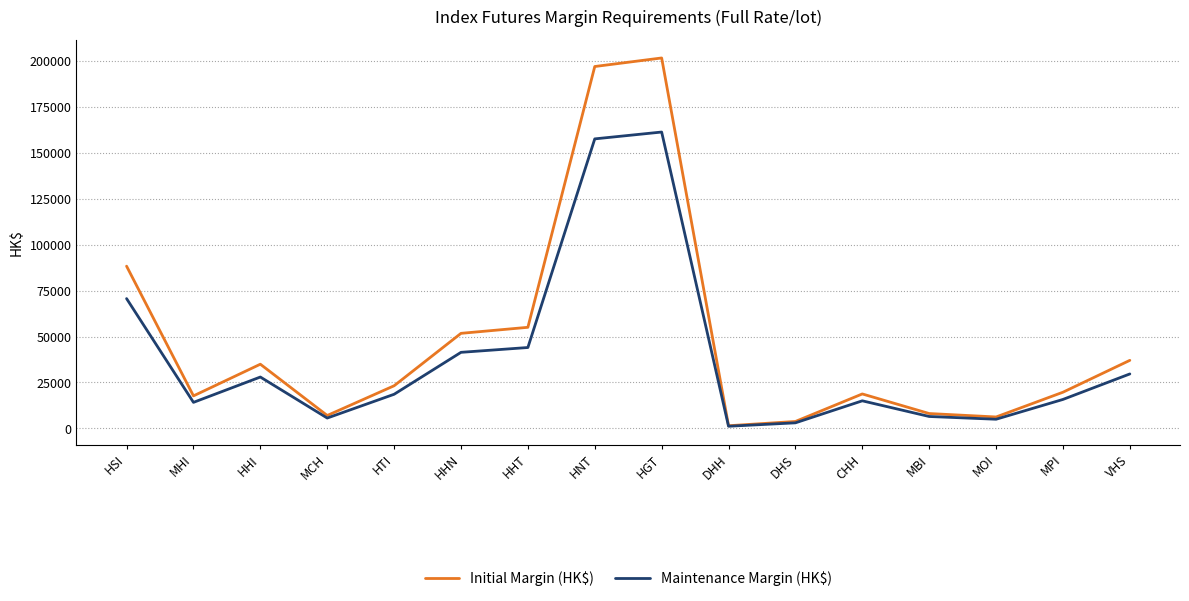

Which series changed the most between HHN and CHH?

Initial Margin (HK$)